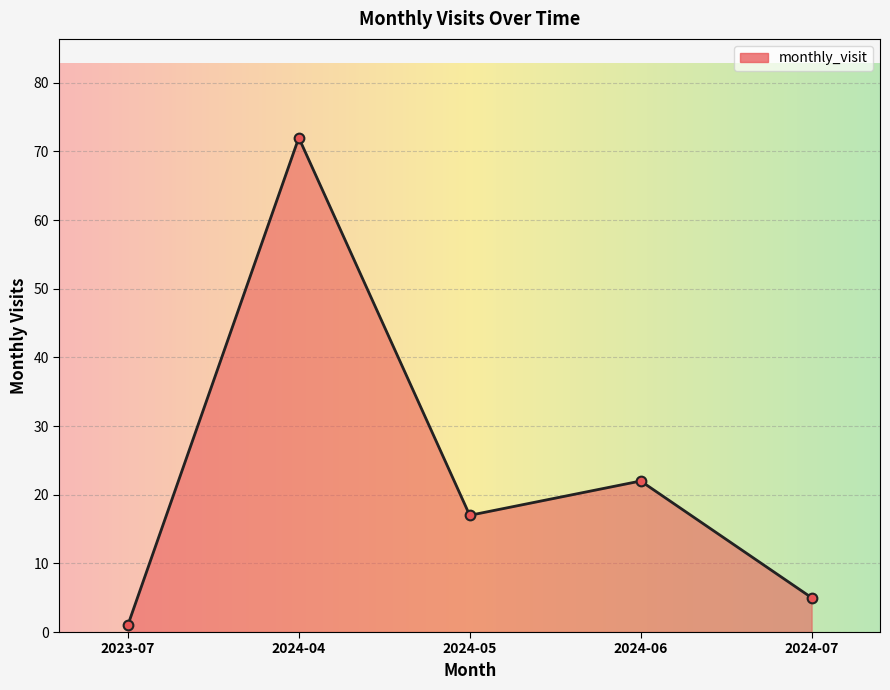

What is the maximum value shown in the chart?

72